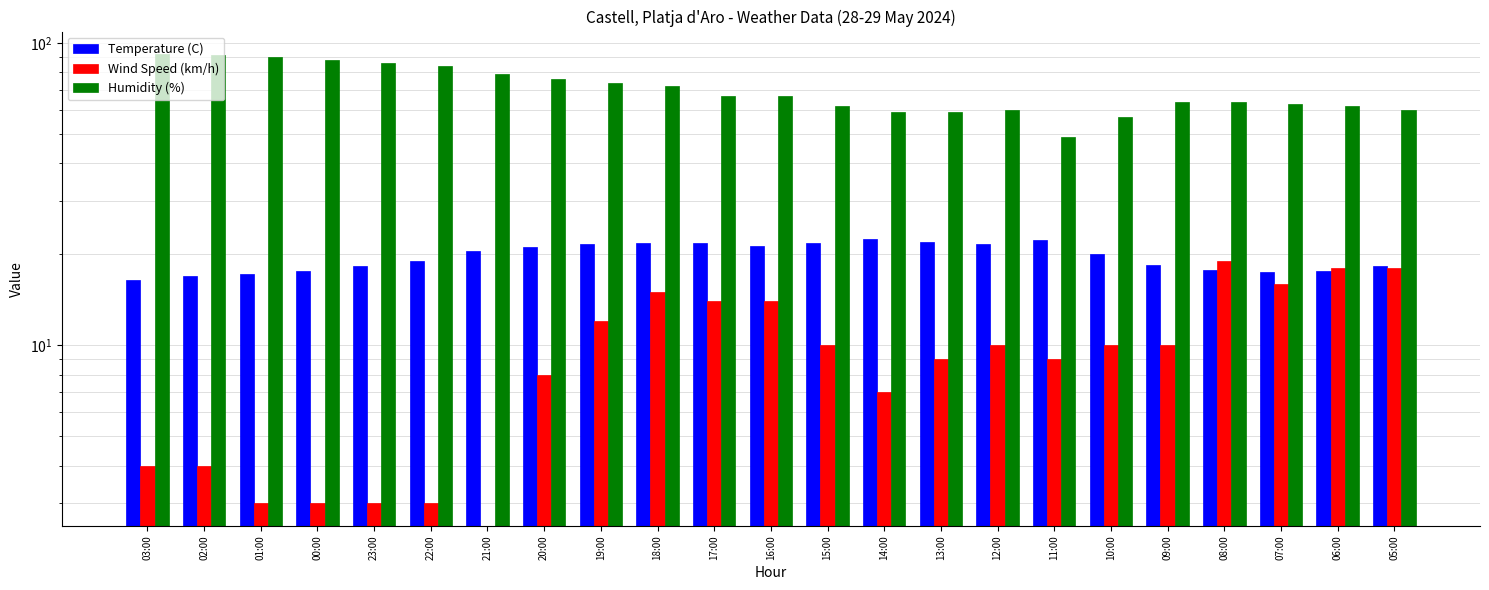

What is the average value of the Humidity (%) series?

70.7